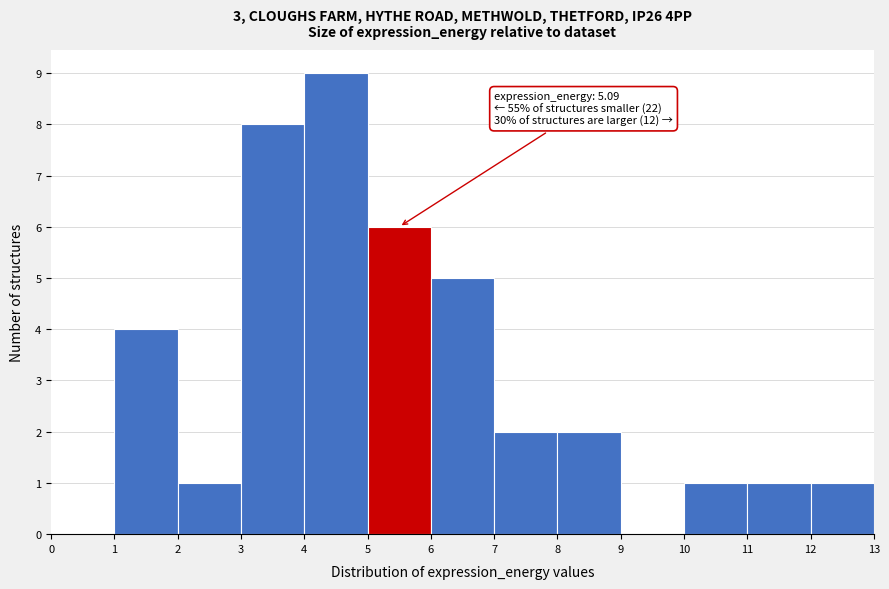

Which range on the x-axis has the tallest bar?

4 to 5